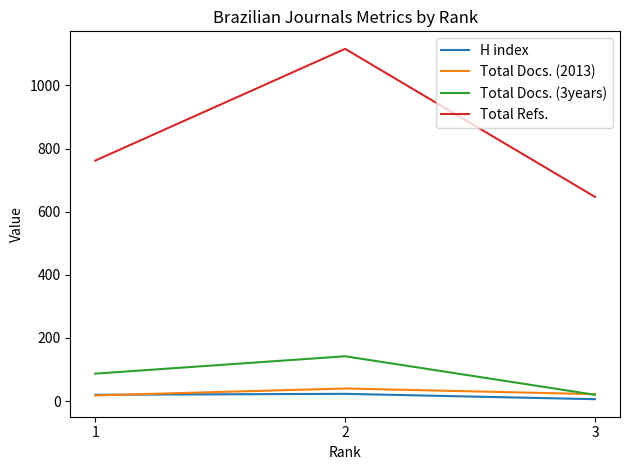

What is the difference between the highest and lowest values at 1?

744